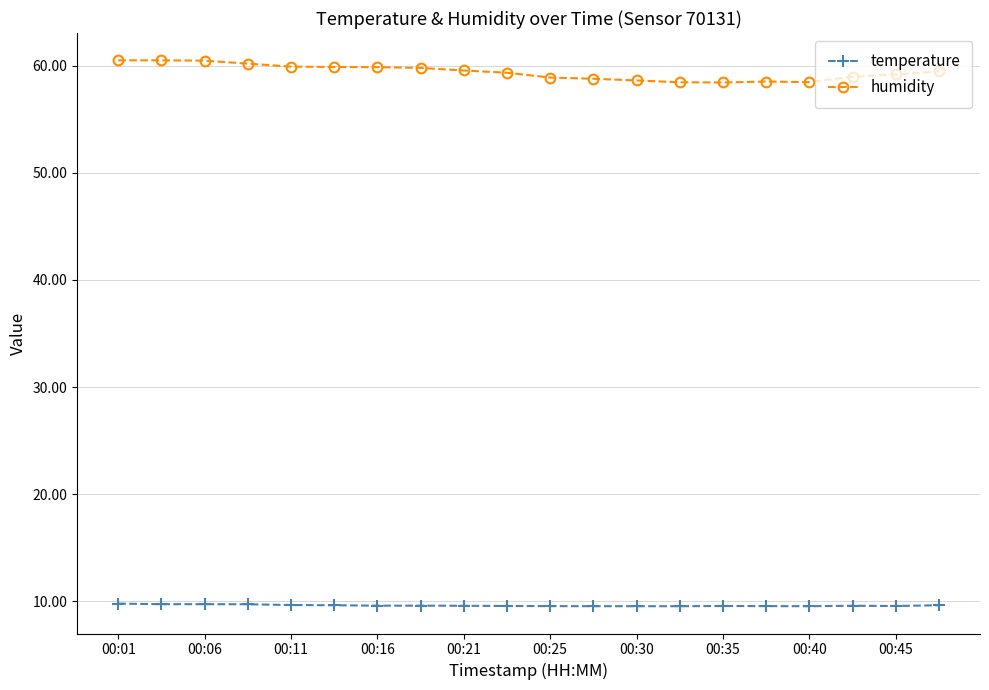

What is the value of the temperature point at the 14th from the left?

9.5